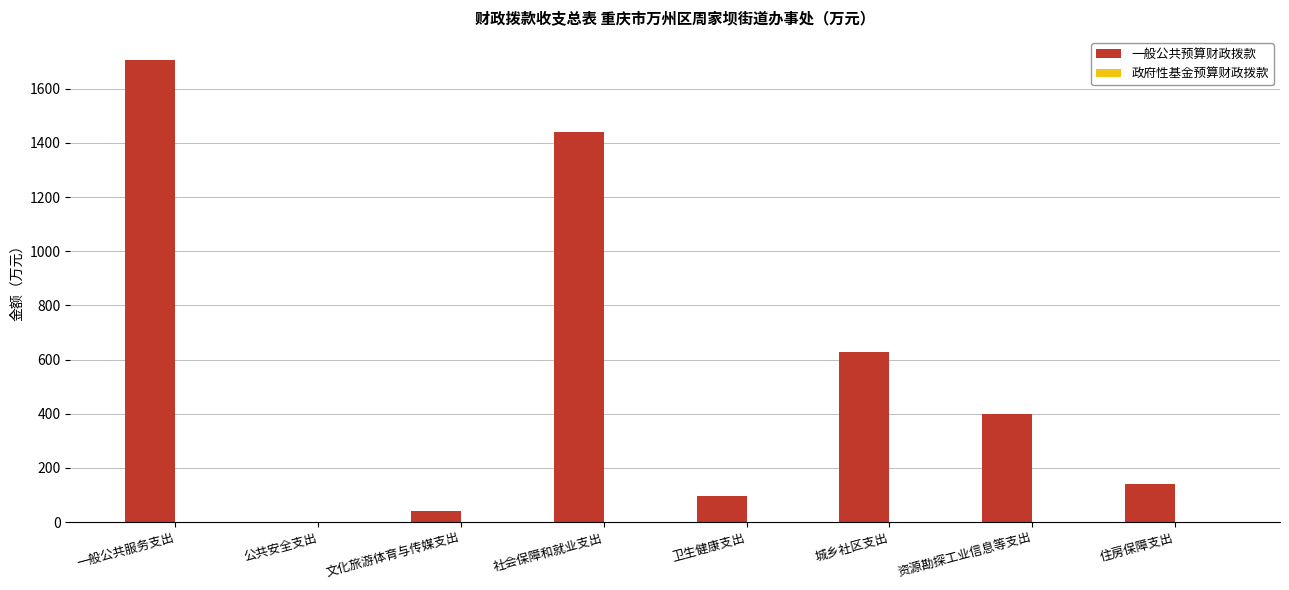

Reading right to left, extract all data points from this chart.

住房保障支出=139.8	资源勘探工业信息等支出=400.0	城乡社区支出=628.2	卫生健康支出=97.8	社会保障和就业支出=1441.9	文化旅游体育与传媒支出=42.9	公共安全支出=1.4	一般公共服务支出=1706.2